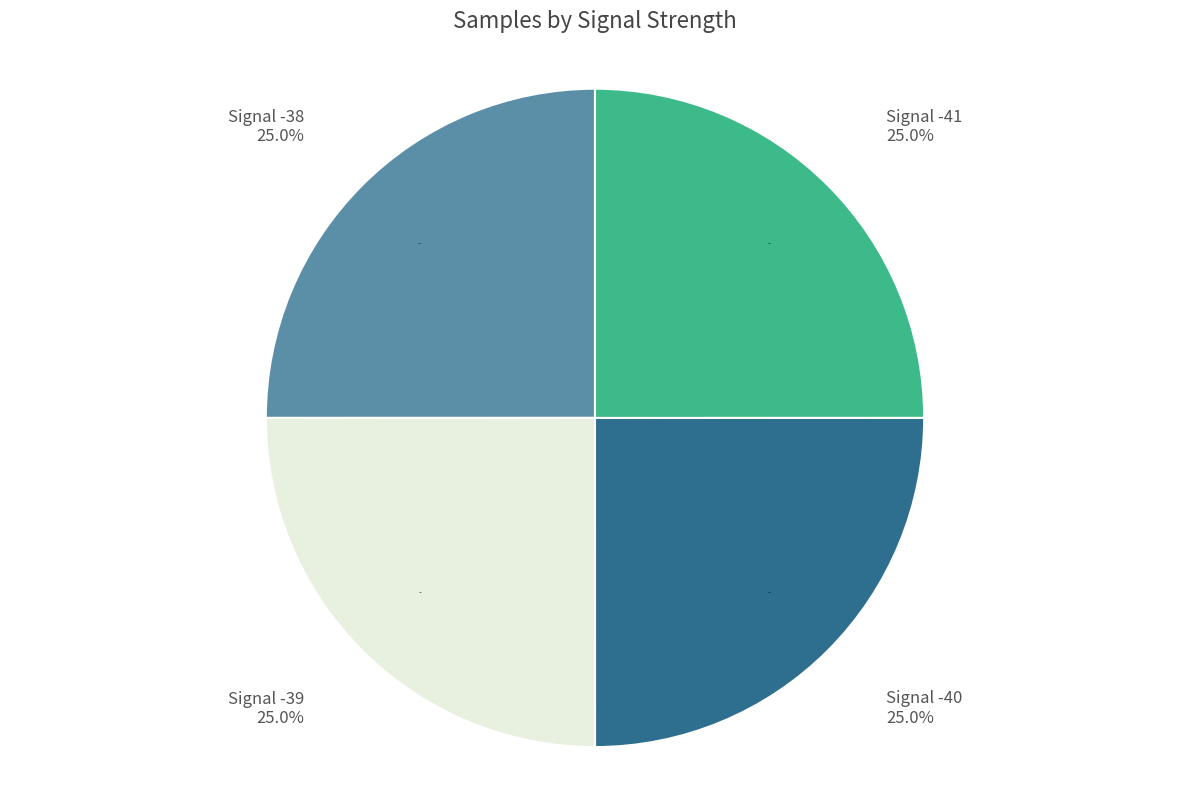

What is the smallest slice in the pie chart?

-41